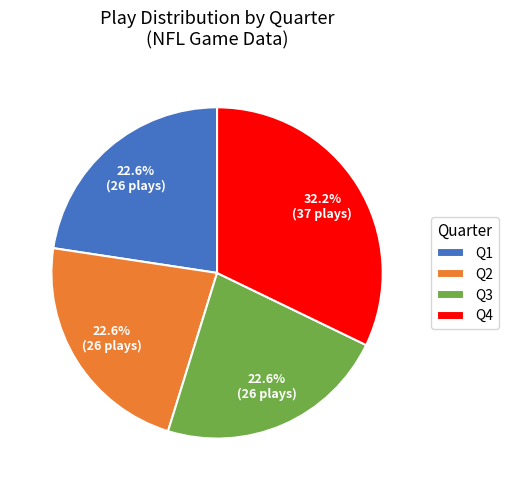

How many slices are in this pie chart?

4